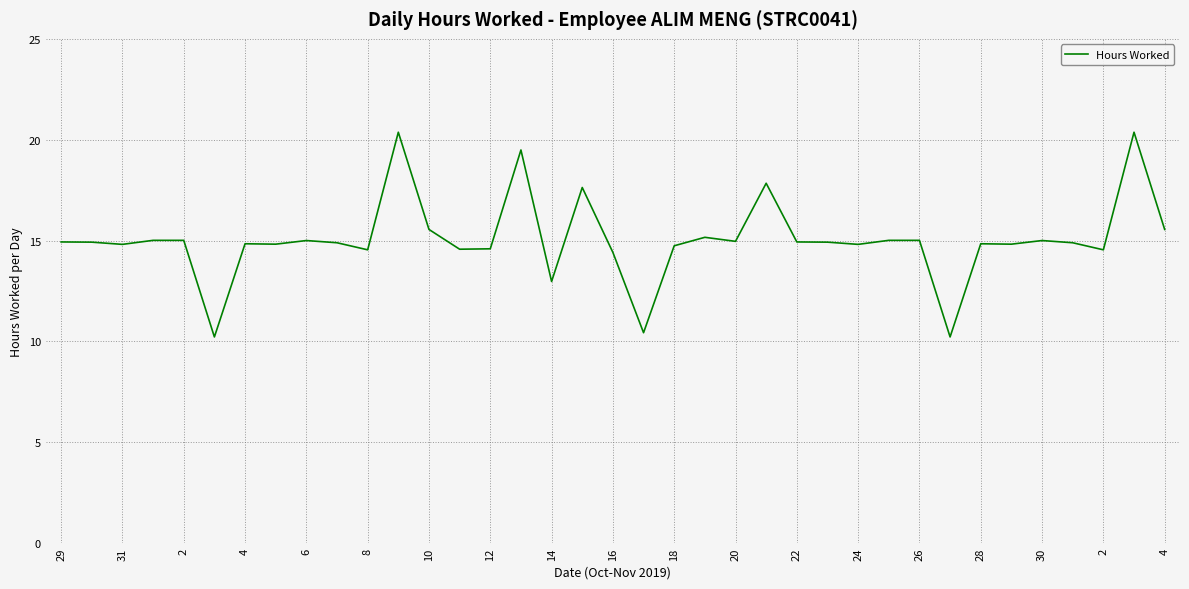

What is the greatest value displayed?

20.4